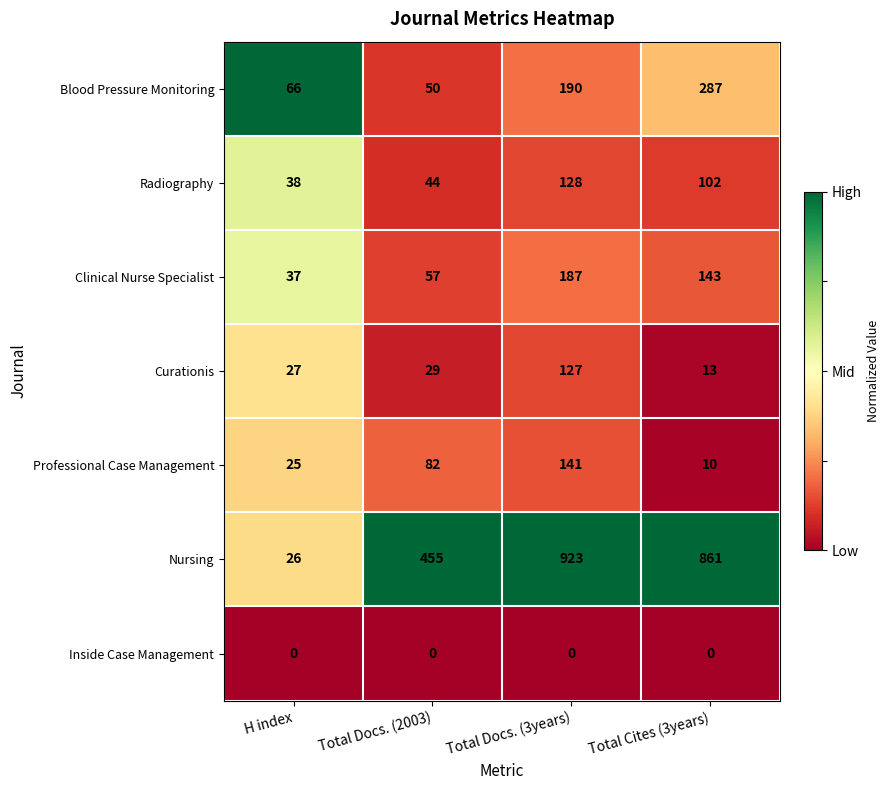

What is the maximum value for Nursing?

923